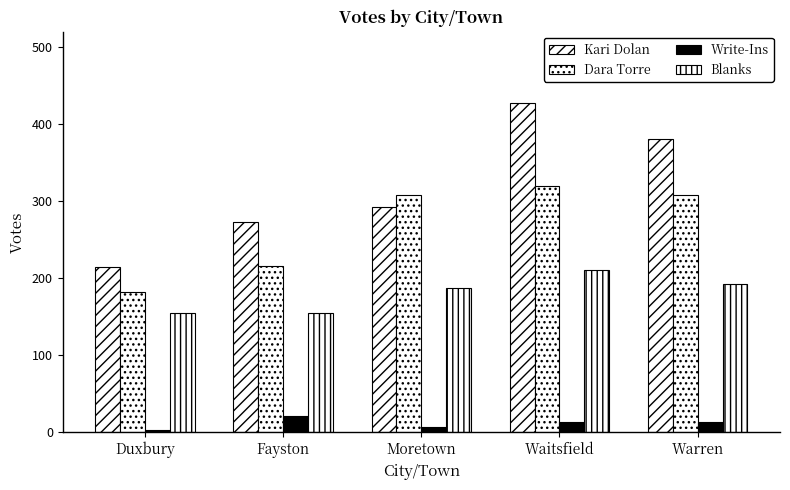

How many bars are there in each group?

4